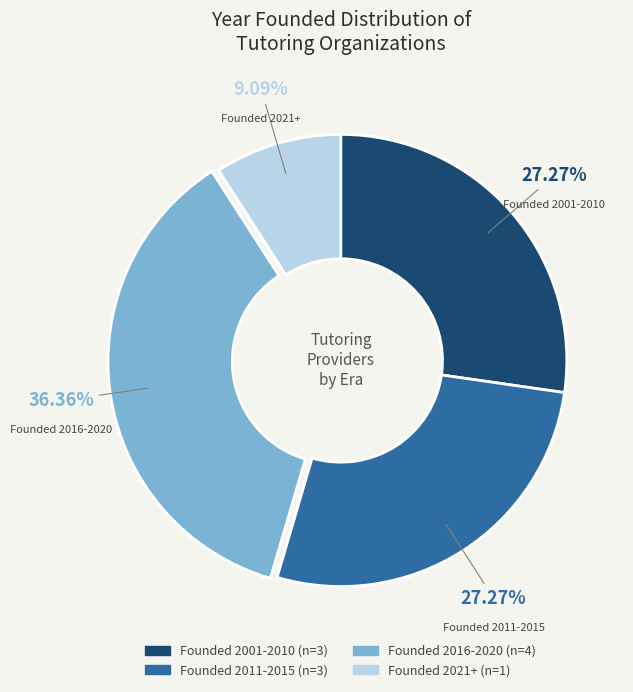

Is there any slice that represents more than half of the pie?

No